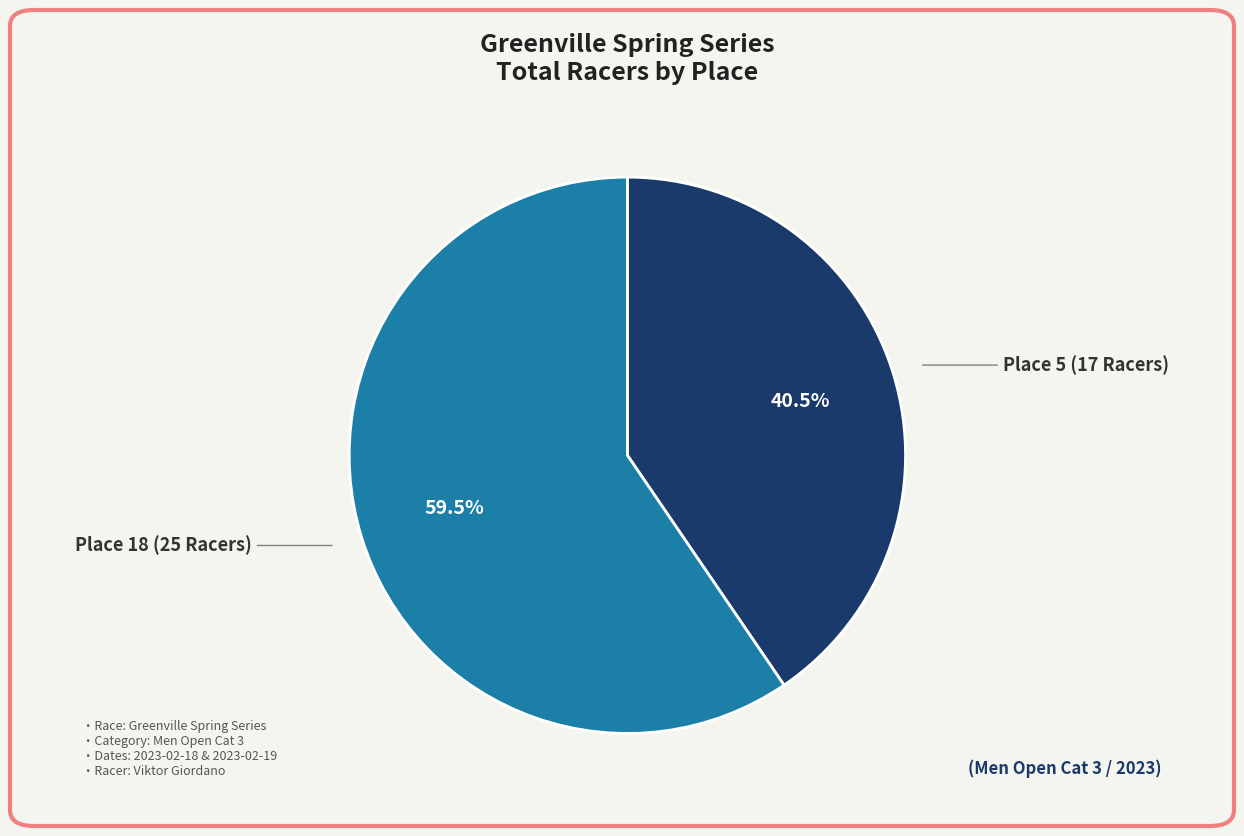

Which slice is the smallest?

Place 5 (17 Racers)